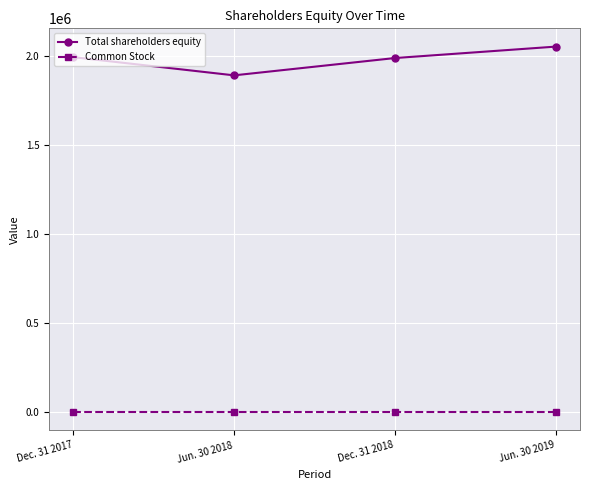

What is the maximum value for Common Stock?

1764